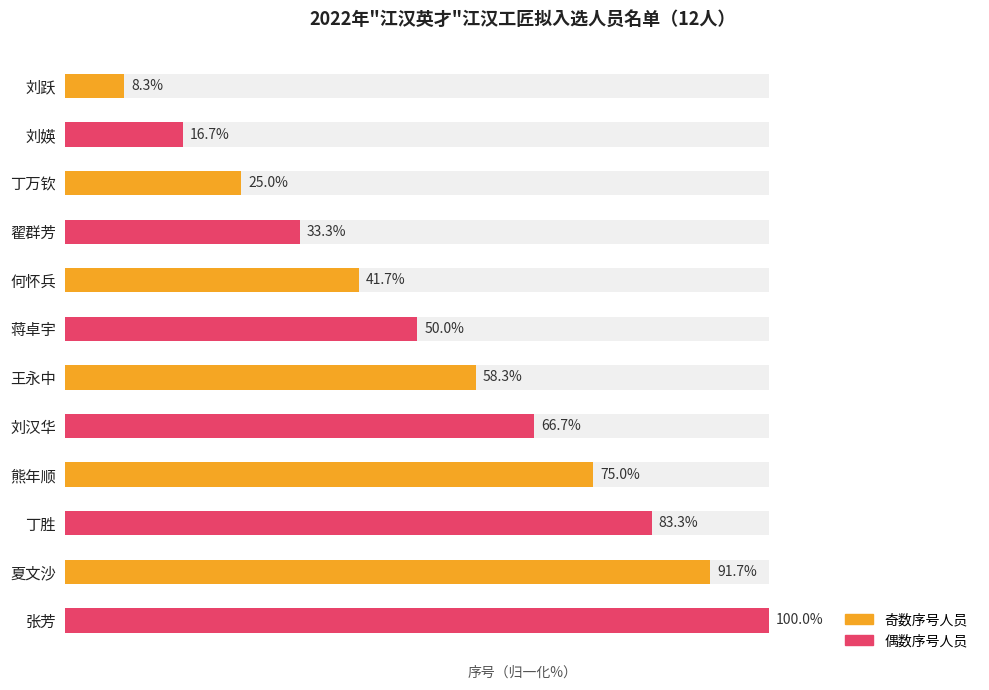

Which has a higher value, 刘汉华 or 丁万钦?

刘汉华